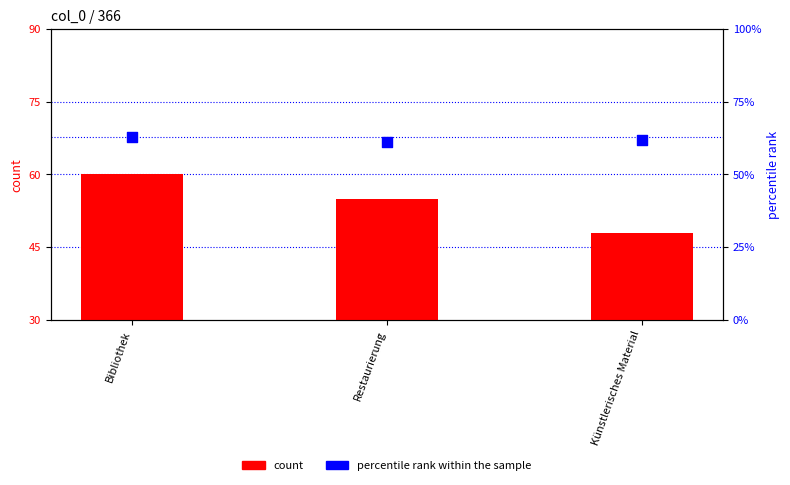

Which series has the largest total across all categories?

percentile rank within the sample